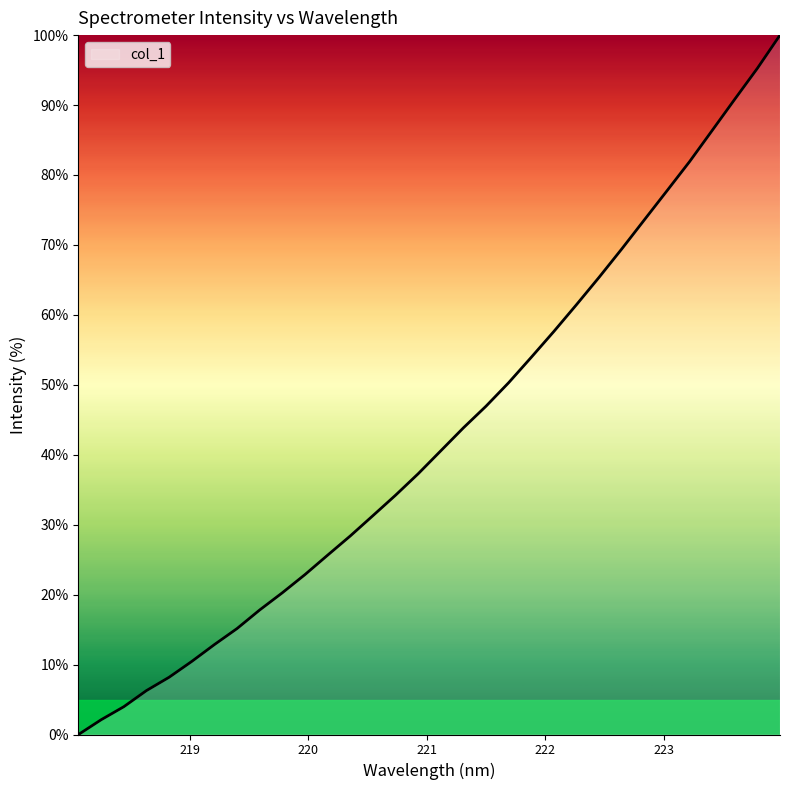

Does the chart have visible grid lines?

No